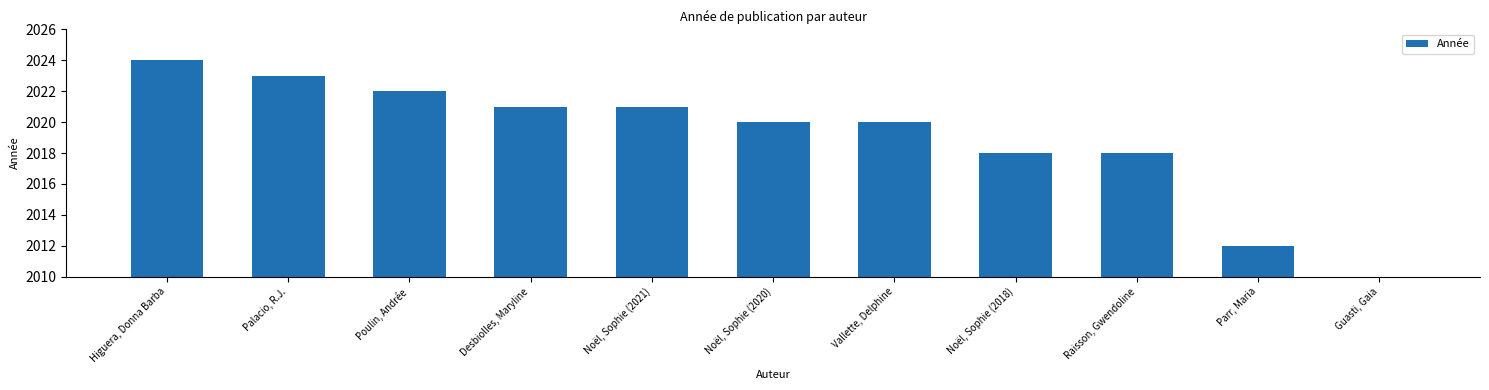

How many positive values are there?

10